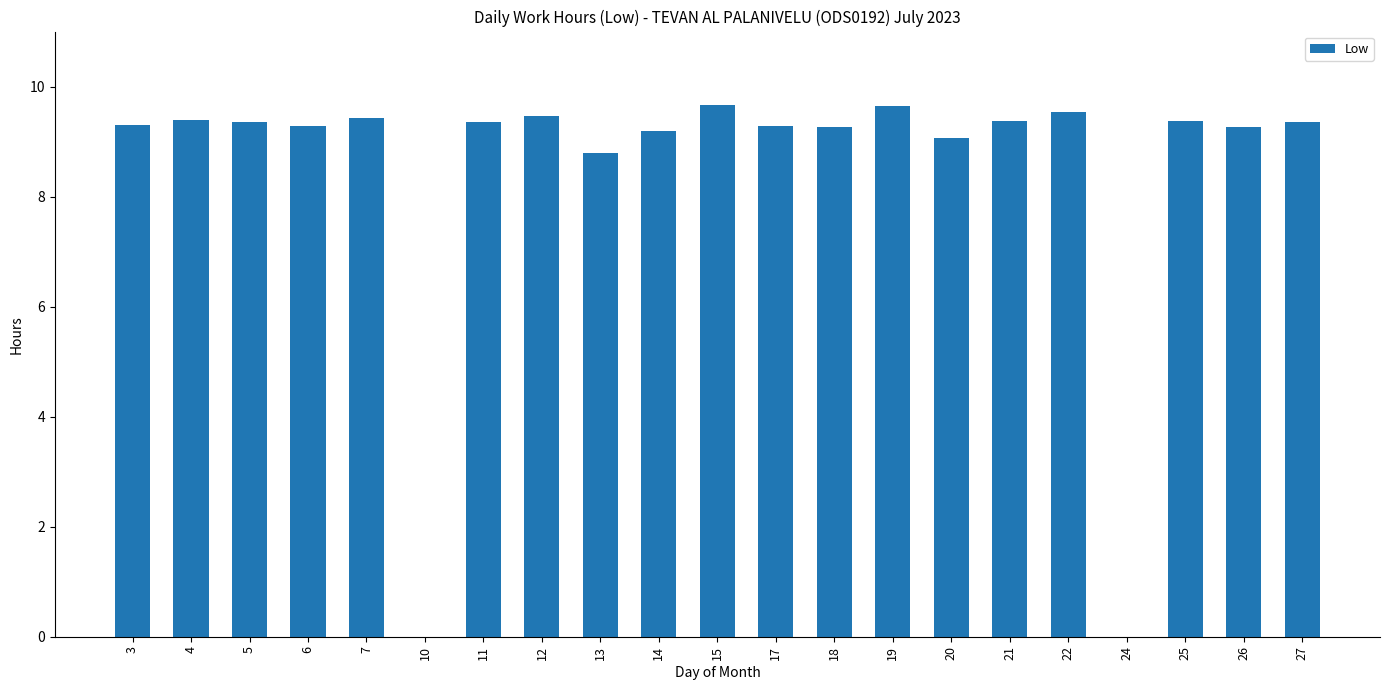

The value at 24 is 0.0. True or false?

True